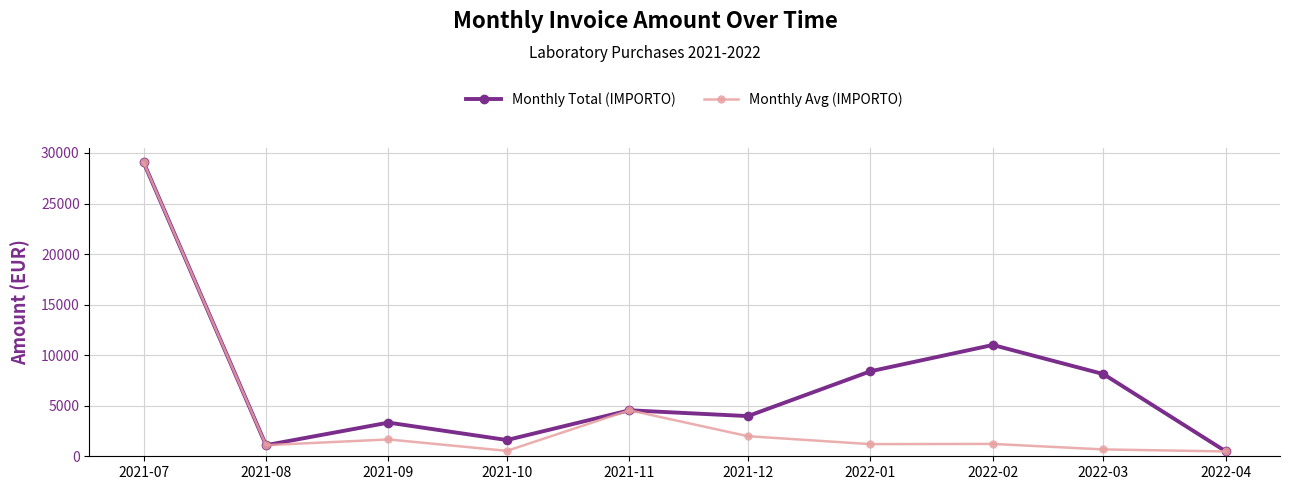

At which category does Monthly Avg (IMPORTO) reach its first local valley?

2021-08